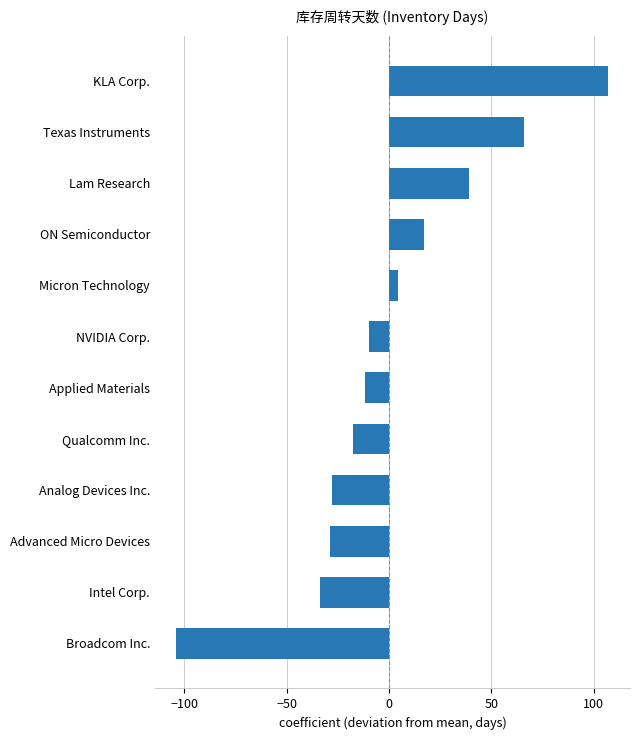

The chart shows a value of 66.2 at Texas Instruments. True or false?

True